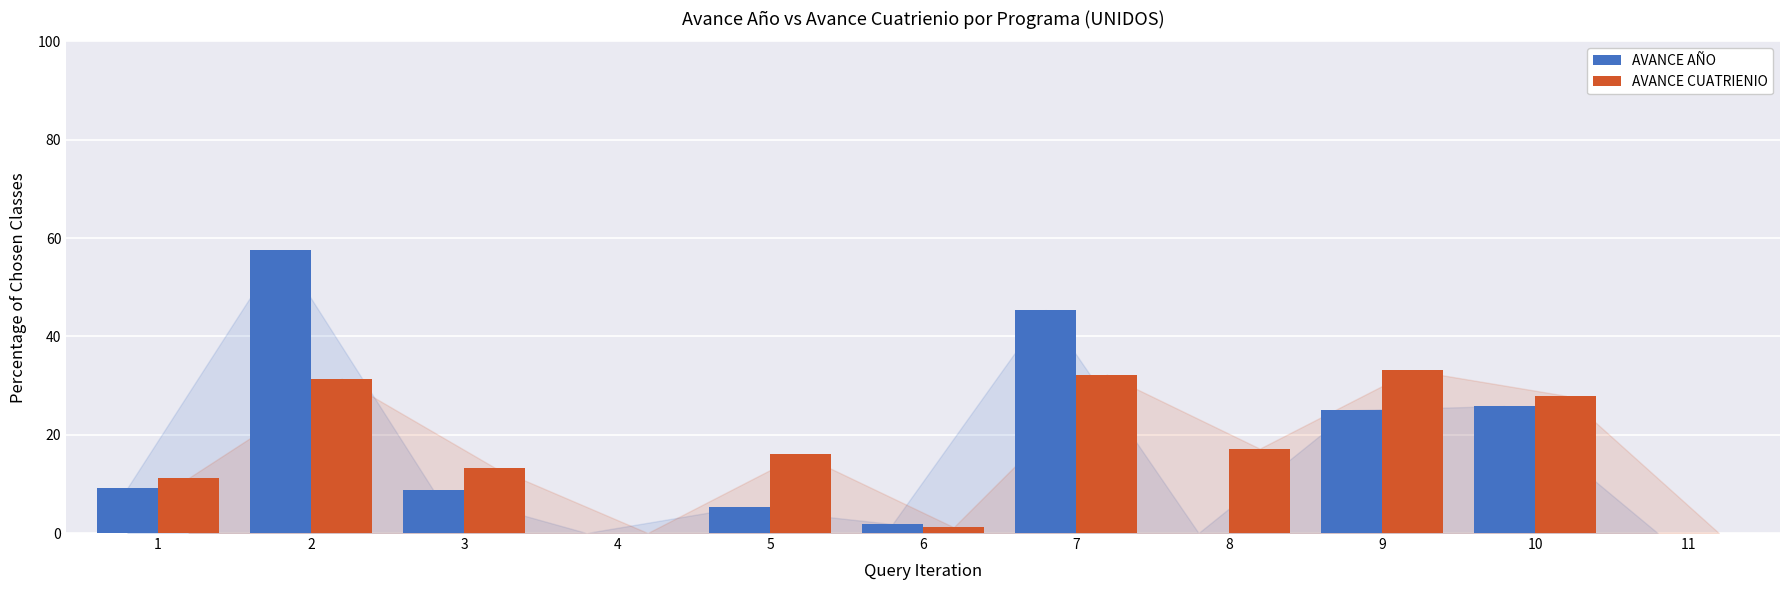

How many groups of bars are there?

11